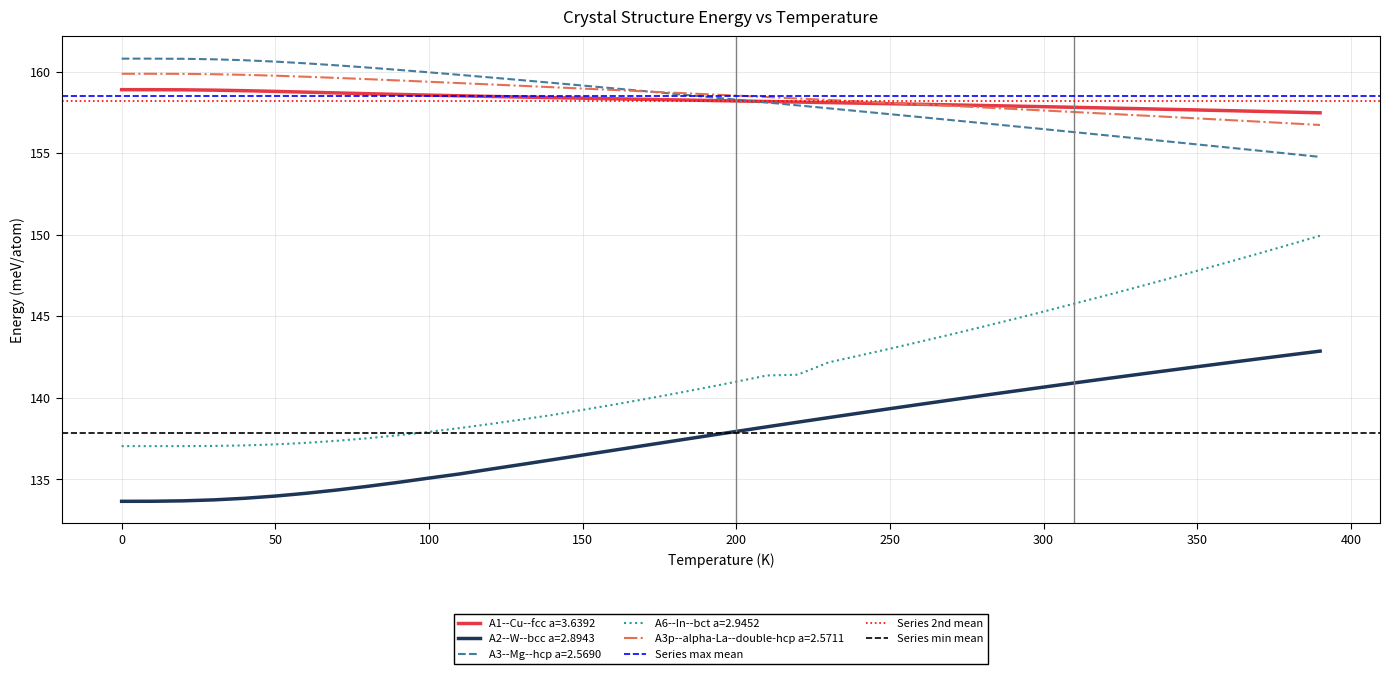

What is the lowest value of the A3--Mg--hcp a=2.5690 series?

154.8